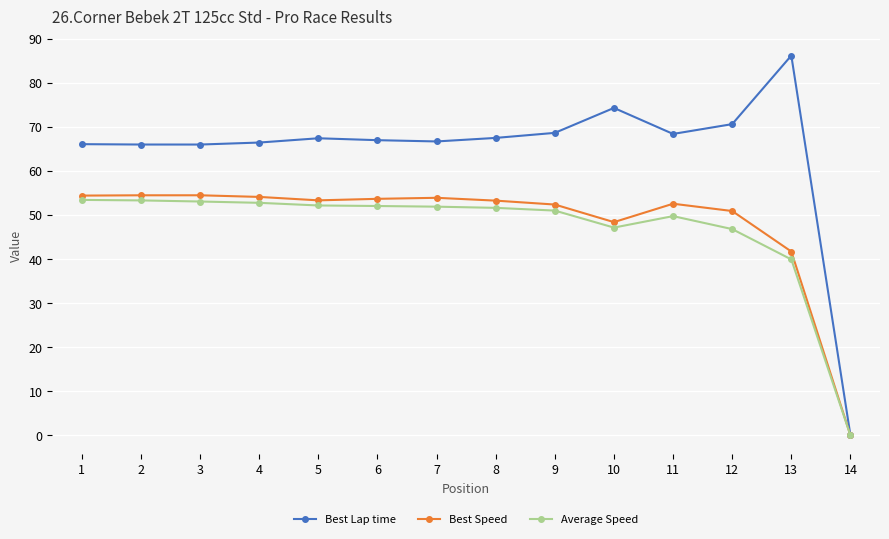

What is the sum of all Average Speed values?

655.4